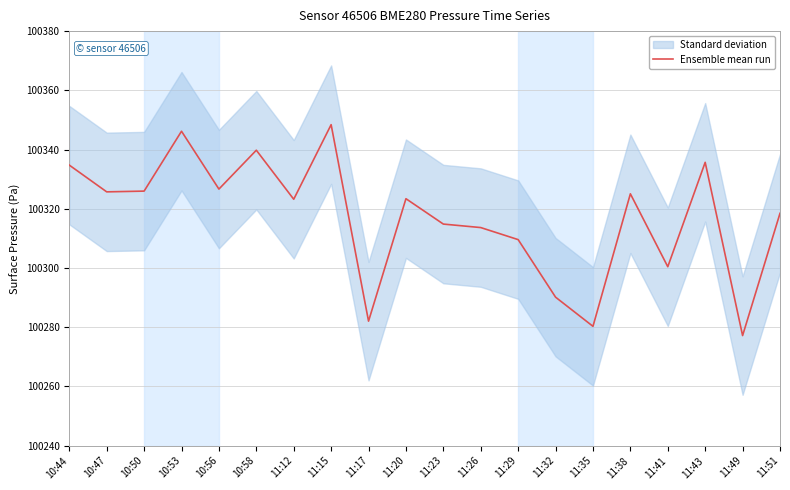

Rank the categories by value from lowest to highest.

11:49, 11:35, 11:17, 11:32, 11:41, 11:29, 11:26, 11:23, 11:51, 11:12, 11:20, 11:38, 10:47, 10:50, 10:56, 10:44, 11:43, 10:58, 10:53, 11:15